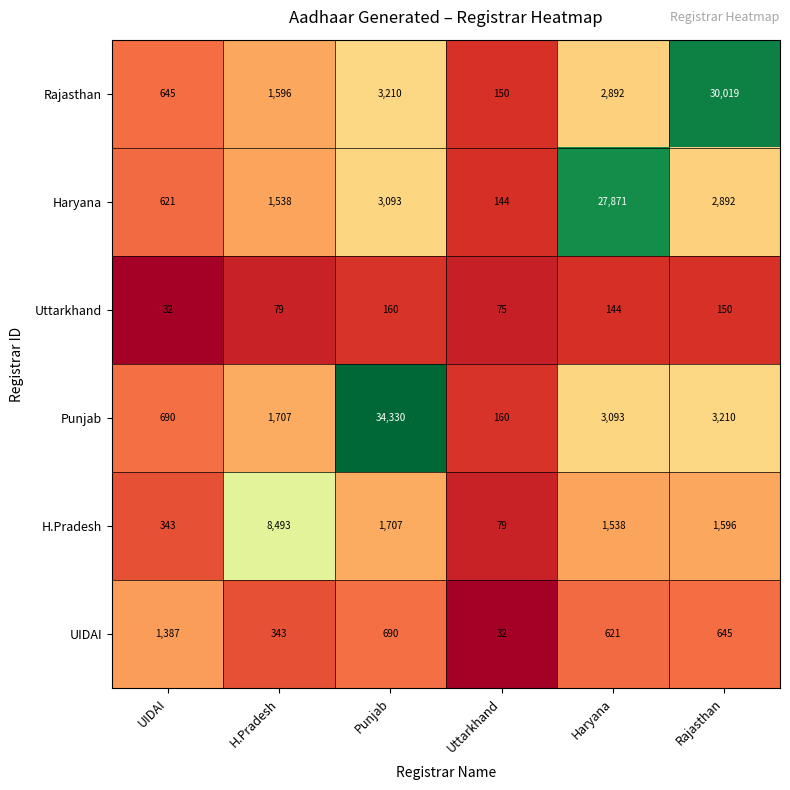

What is the difference between the Rajasthan values at Haryana and H.Pradesh?

1296